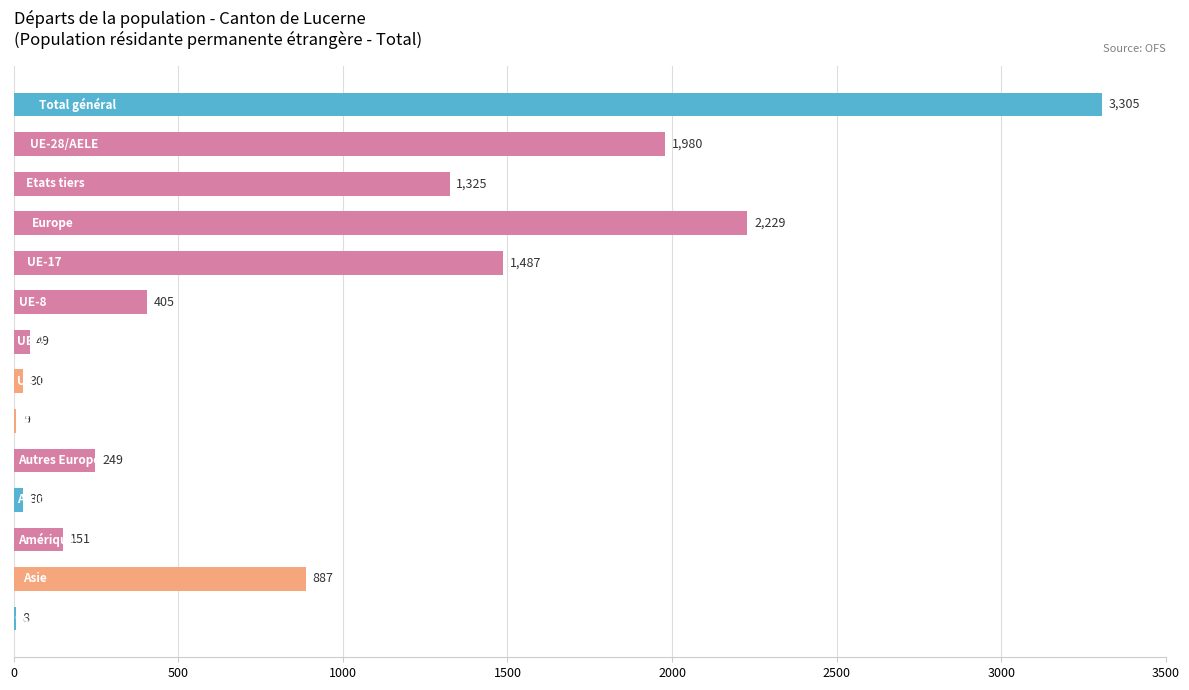

What is the greatest value displayed?

3305